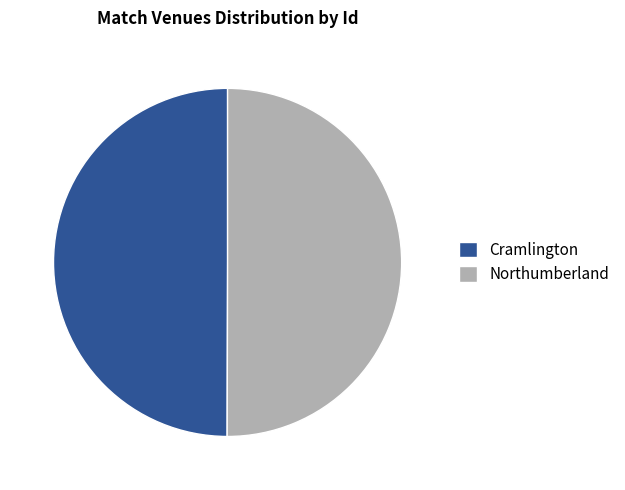

Approximately how many times larger is the value at Northumberland compared to Cramlington?

1.0